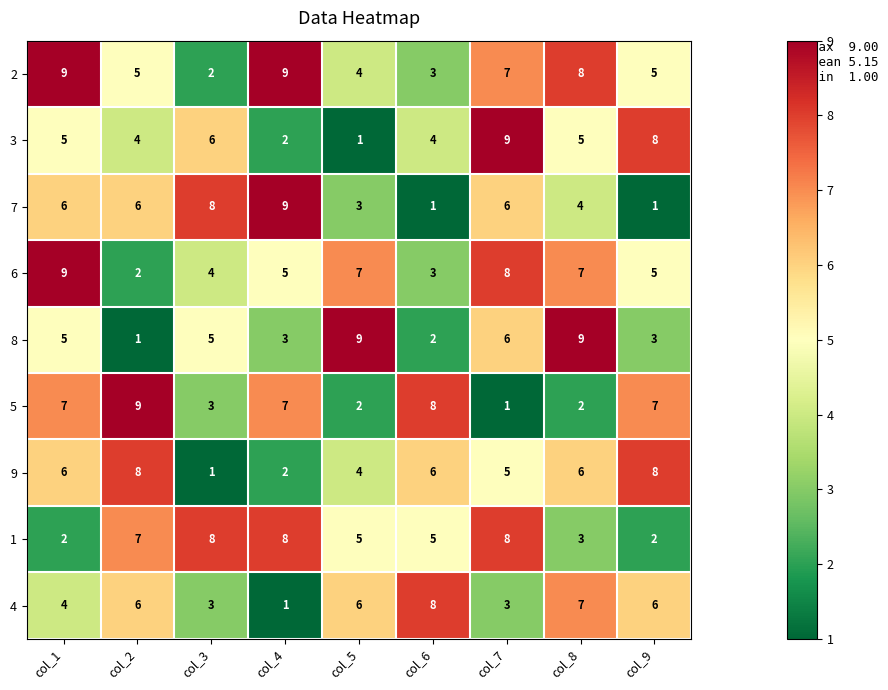

Which series has the largest total across all categories?

2